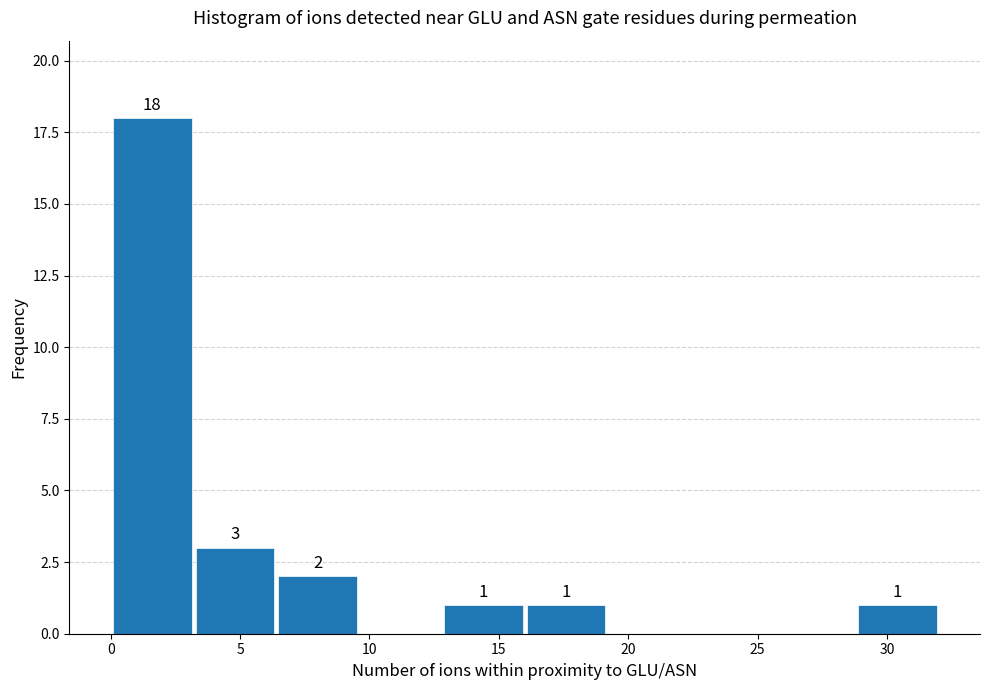

Over which range of the x-axis is the bar tallest?

0.0 to 3.2